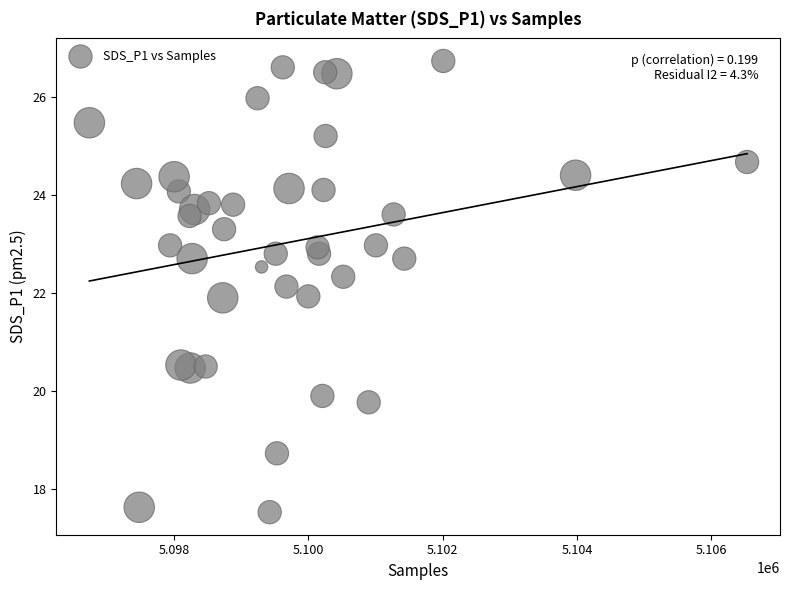

What is the range of X values (max minus min)?

9794.0